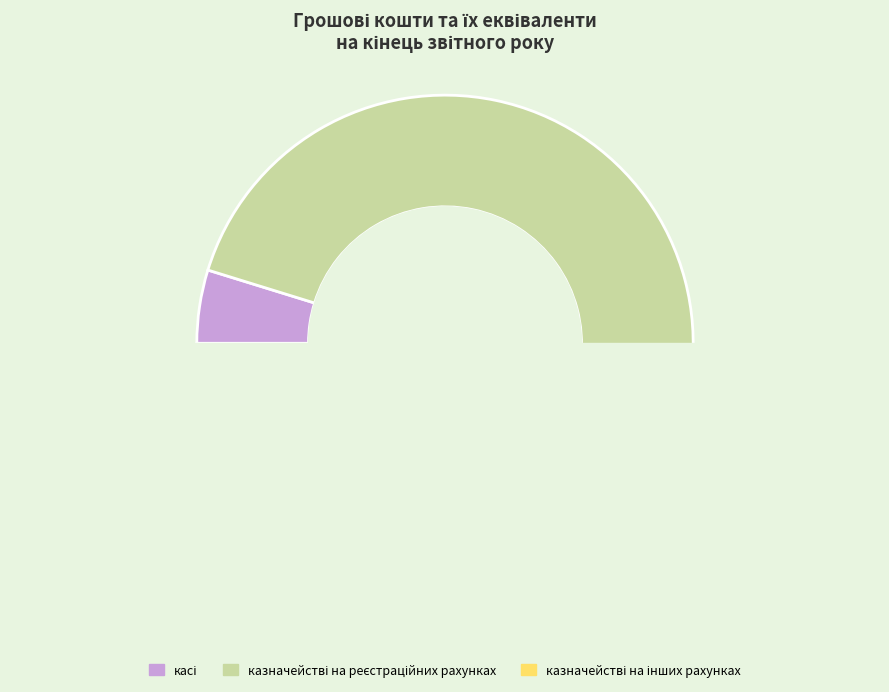

Which slice is the largest?

казначействі на реєстраційних рахунках